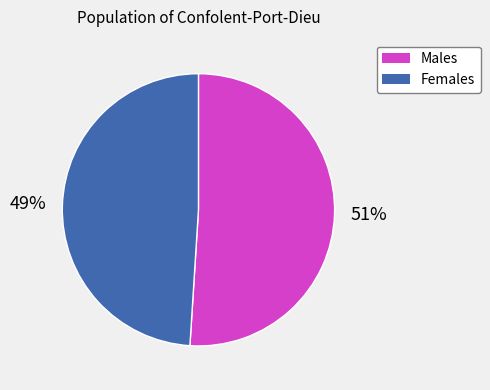

How many segments does this pie chart have?

2